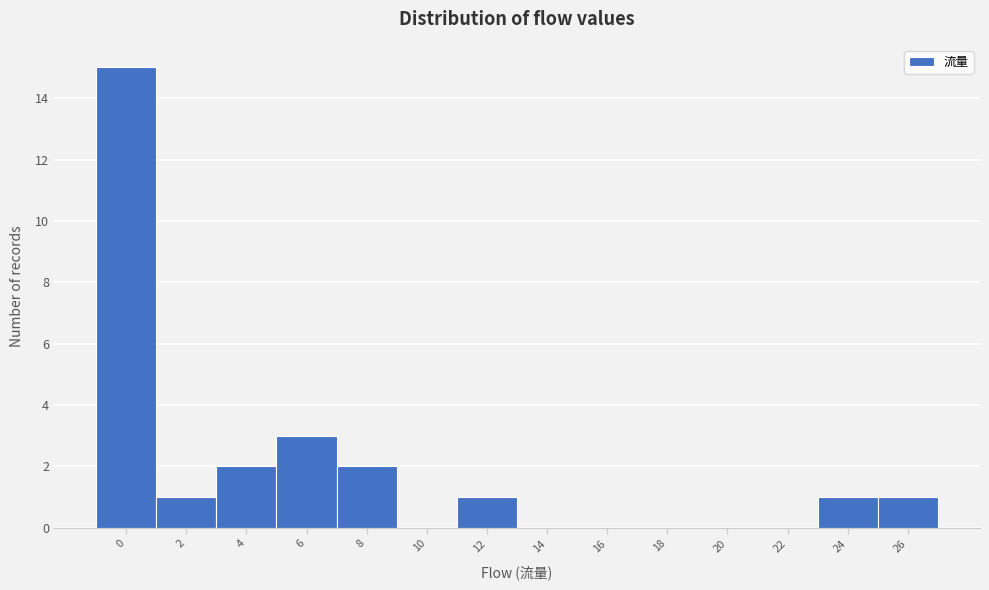

Reading left to right, what are all the values shown in this chart?

0=15	2=1	4=2	6=3	8=2	10=0	12=1	14=0	16=0	18=0	20=0	22=0	24=1	26=1